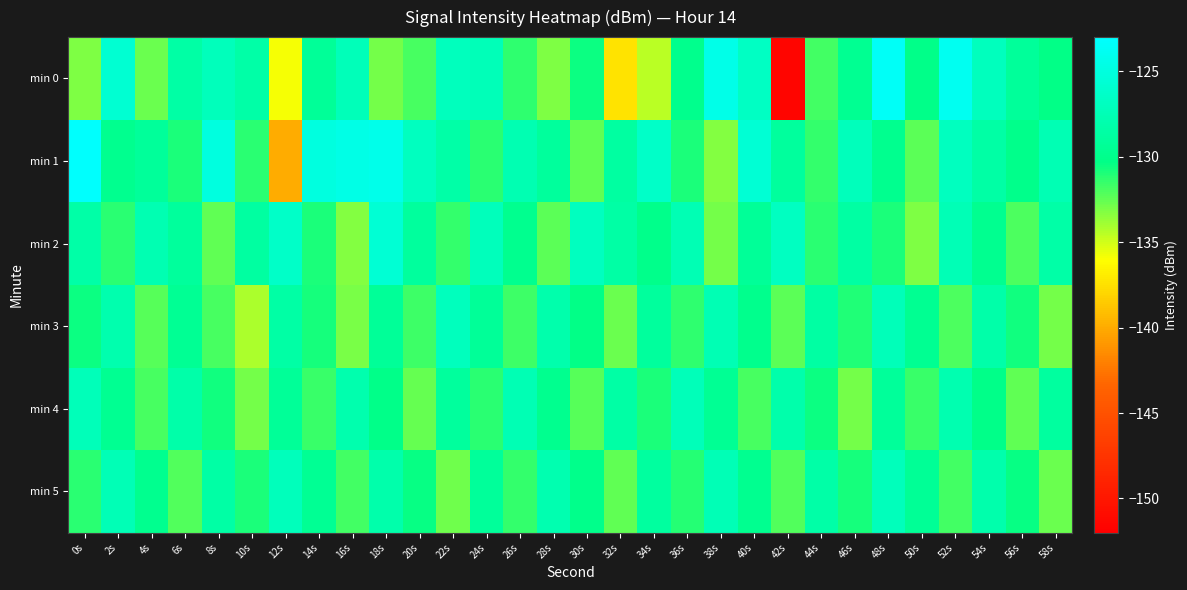

Reading right to left, list all the values displayed in this chart.

min 0: 58s=-130.4	56s=-129.2	54s=-127.0	52s=-123.9	50s=-130.2	48s=-123.5	46s=-129.6	44s=-131.8	42s=-151.5	40s=-126.6	38s=-124.4	36s=-129.9	34s=-134.5	32s=-137.4	30s=-130.6	28s=-133.1	26s=-131.3	24s=-127.3	22s=-127.1	20s=-131.9	18s=-132.9	16s=-127.2	14s=-129.3	12s=-135.9	10s=-128.4	8s=-127.1	6s=-128.5	4s=-132.7	2s=-125.8	0s=-133.2
min 1: 58s=-127.6	56s=-130.1	54s=-128.4	52s=-126.9	50s=-132.3	48s=-129.9	46s=-127.1	44s=-131.4	42s=-129.0	40s=-125.7	38s=-133.2	36s=-130.9	34s=-126.3	32s=-128.8	30s=-132.4	28s=-129.1	26s=-127.7	24s=-131.2	22s=-128.3	20s=-126.9	18s=-124.3	16s=-124.5	14s=-125.0	12s=-139.9	10s=-131.2	8s=-125.0	6s=-130.9	4s=-129.1	2s=-129.8	0s=-123.2
min 2: 58s=-128.3	56s=-132.0	54s=-129.8	52s=-127.5	50s=-133.1	48s=-130.9	46s=-128.6	44s=-131.2	42s=-126.8	40s=-129.3	38s=-132.9	36s=-127.6	34s=-130.1	32s=-128.4	30s=-126.9	28s=-132.3	26s=-129.9	24s=-127.1	22s=-131.4	20s=-129.0	18s=-125.7	16s=-133.2	14s=-130.9	12s=-126.3	10s=-128.8	8s=-132.4	6s=-129.1	4s=-127.7	2s=-131.2	0s=-128.3
min 3: 58s=-132.9	56s=-130.6	54s=-128.3	52s=-131.9	50s=-129.6	48s=-127.3	46s=-131.0	44s=-128.6	42s=-132.3	40s=-130.0	38s=-127.6	36s=-131.3	34s=-129.0	32s=-132.7	30s=-130.3	28s=-128.0	26s=-131.7	24s=-129.3	22s=-127.0	20s=-131.7	18s=-129.3	16s=-133.0	14s=-130.8	12s=-128.4	10s=-134.1	8s=-131.9	6s=-129.6	4s=-132.2	2s=-127.9	0s=-130.6
min 4: 58s=-128.8	56s=-132.5	54s=-130.2	52s=-127.8	50s=-131.5	48s=-129.2	46s=-132.9	44s=-130.5	42s=-128.2	40s=-131.9	38s=-129.5	36s=-127.2	34s=-130.9	32s=-128.6	30s=-132.2	28s=-129.9	26s=-127.6	24s=-131.2	22s=-128.9	20s=-132.6	18s=-130.2	16s=-127.9	14s=-131.6	12s=-129.2	10s=-132.9	8s=-130.6	6s=-128.3	4s=-131.9	2s=-129.6	0s=-127.3
min 5: 58s=-132.7	56s=-130.4	54s=-128.1	52s=-131.8	50s=-129.4	48s=-127.1	46s=-130.8	44s=-128.4	42s=-132.1	40s=-129.8	38s=-127.4	36s=-131.1	34s=-128.8	32s=-132.4	30s=-130.1	28s=-127.8	26s=-131.5	24s=-129.1	22s=-132.8	20s=-130.5	18s=-128.1	16s=-131.8	14s=-129.5	12s=-127.2	10s=-130.8	8s=-128.5	6s=-132.2	4s=-129.8	2s=-127.5	0s=-131.2